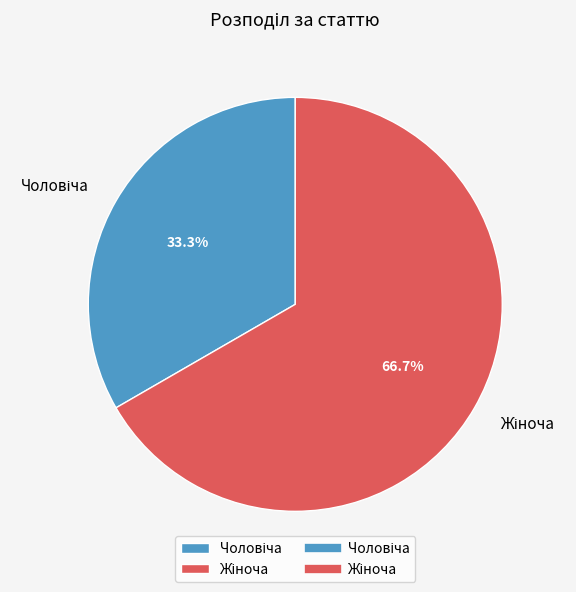

Is there a majority slice in this chart?

Yes